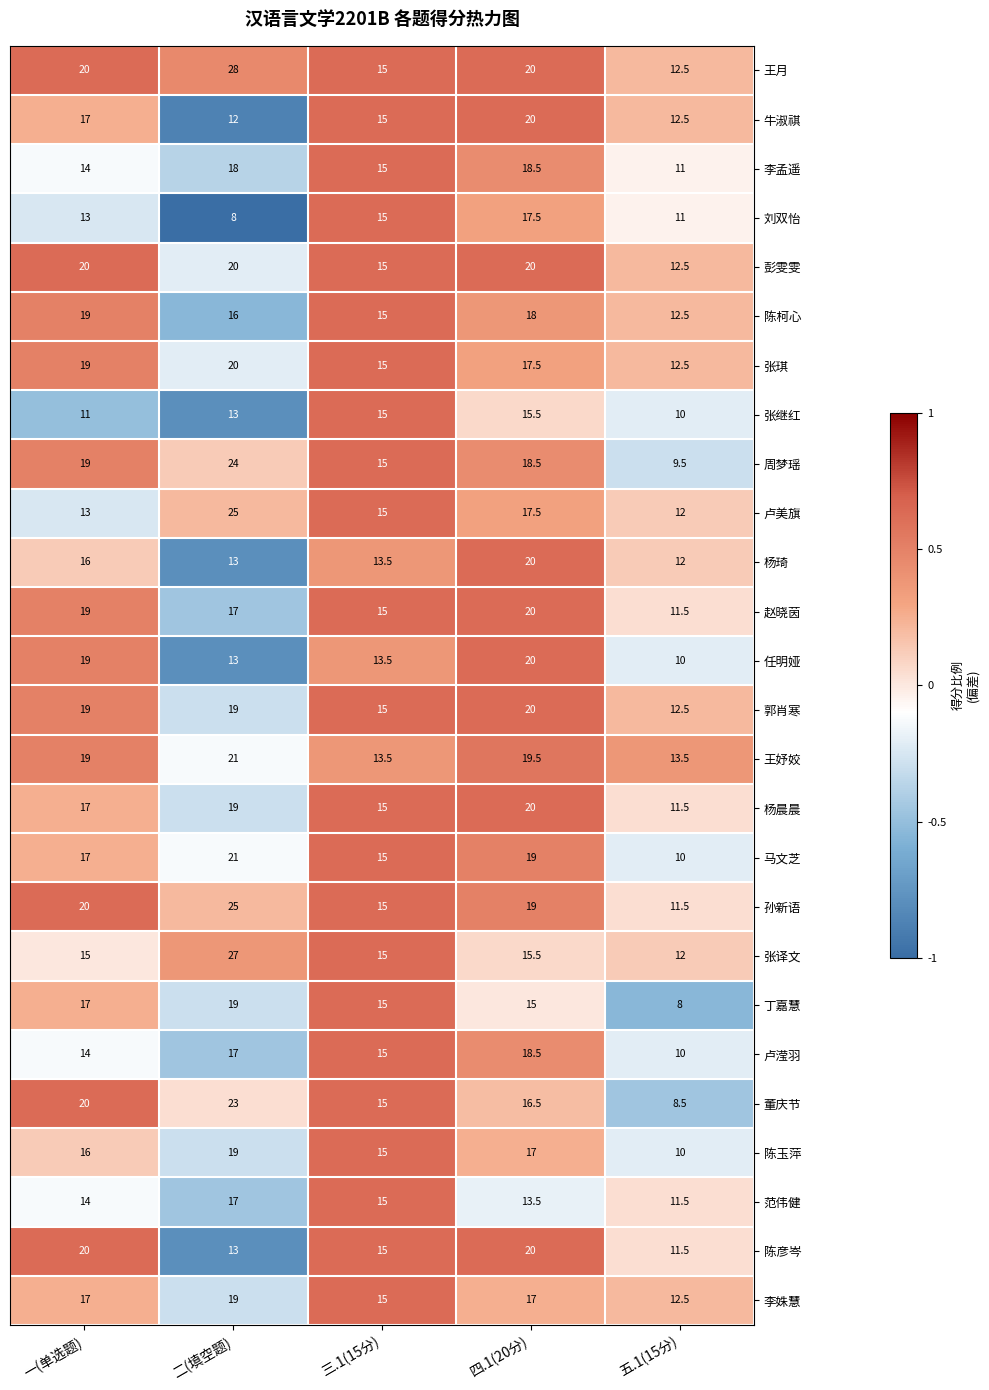

What is the total value across all series at 四.1(20分)?

473.5